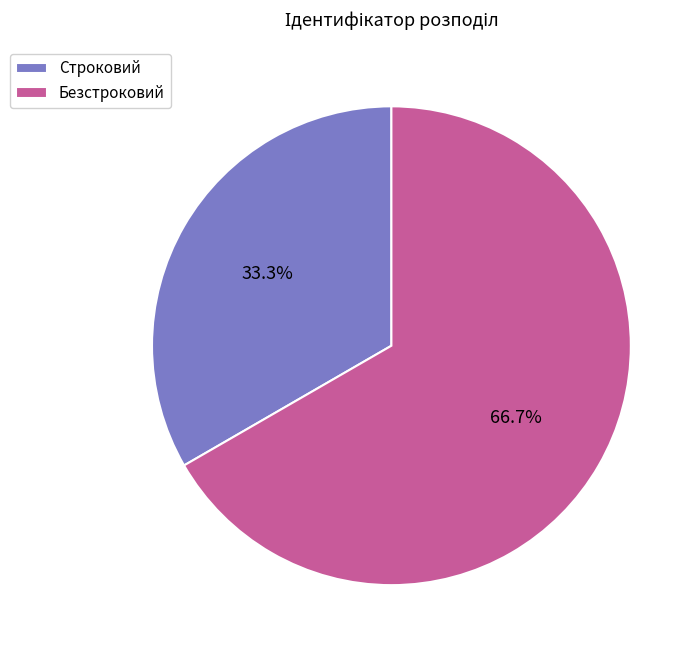

To the nearest percent, what is the average slice percentage?

50%